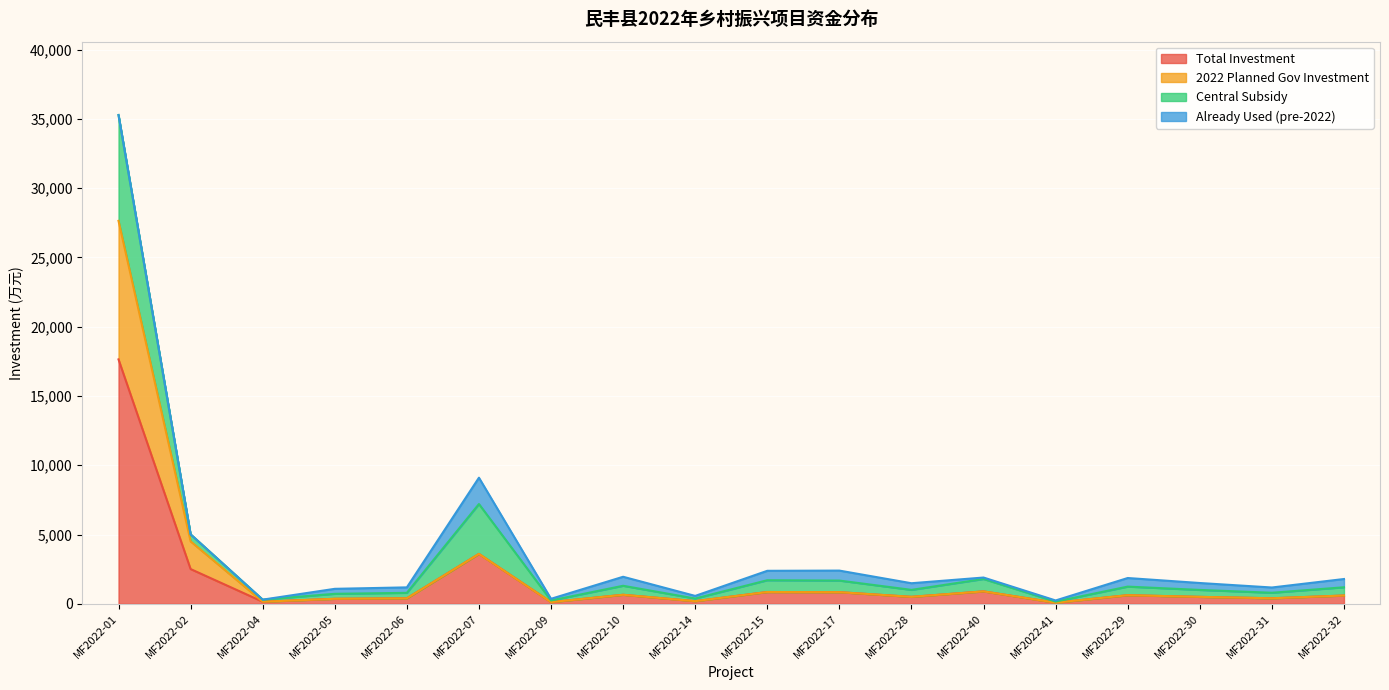

Where is Total Investment nearest to the value 8859?

MF2022-07